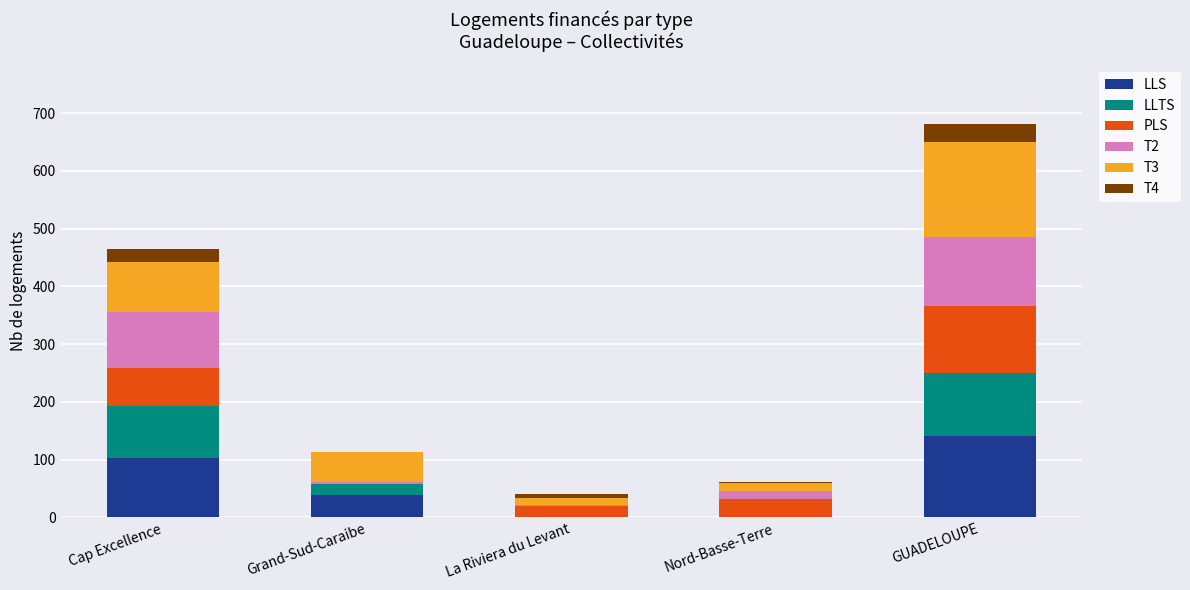

At which category is the sum across all series the highest?

GUADELOUPE